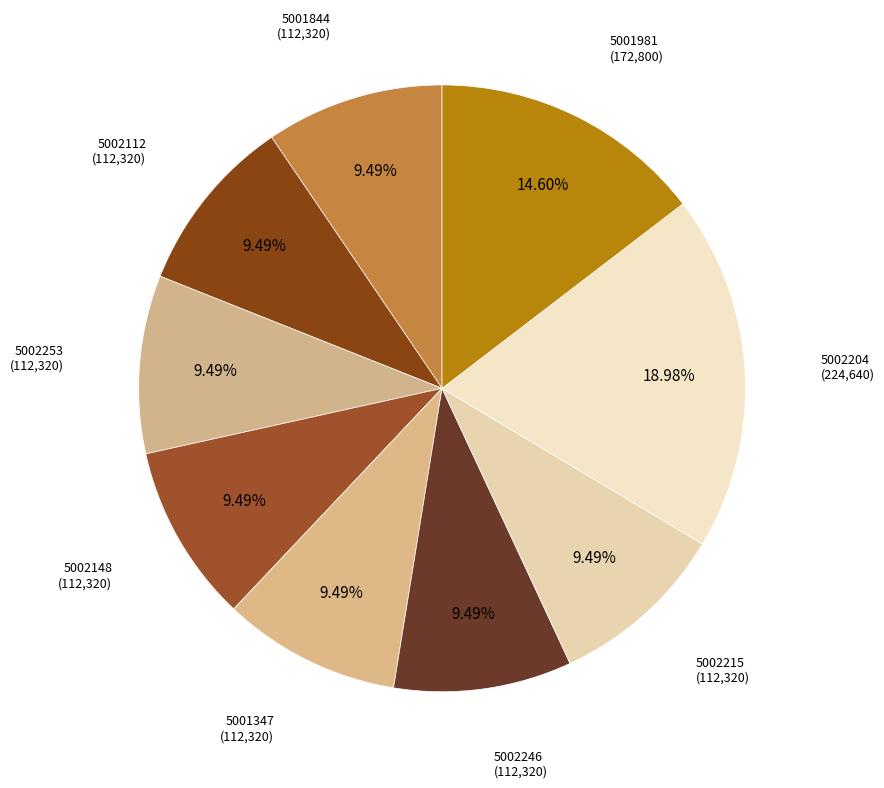

True or false: 5002148 accounts for 24% of the total.

False